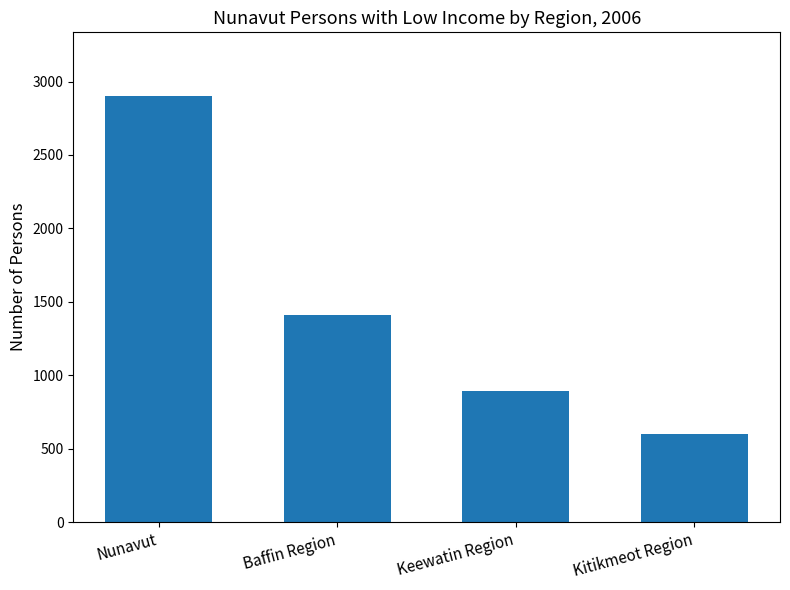

Rank the categories by value from lowest to highest.

Kitikmeot Region, Keewatin Region, Baffin Region, Nunavut